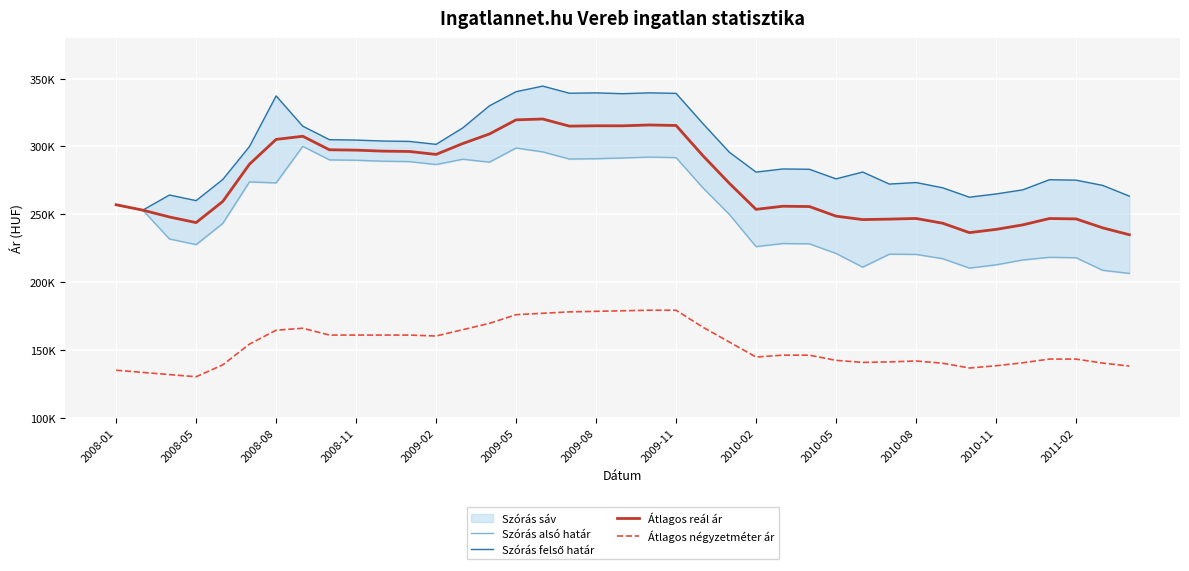

True or false: Szórás felső határ and Szórás alsó határ cross at least once.

False